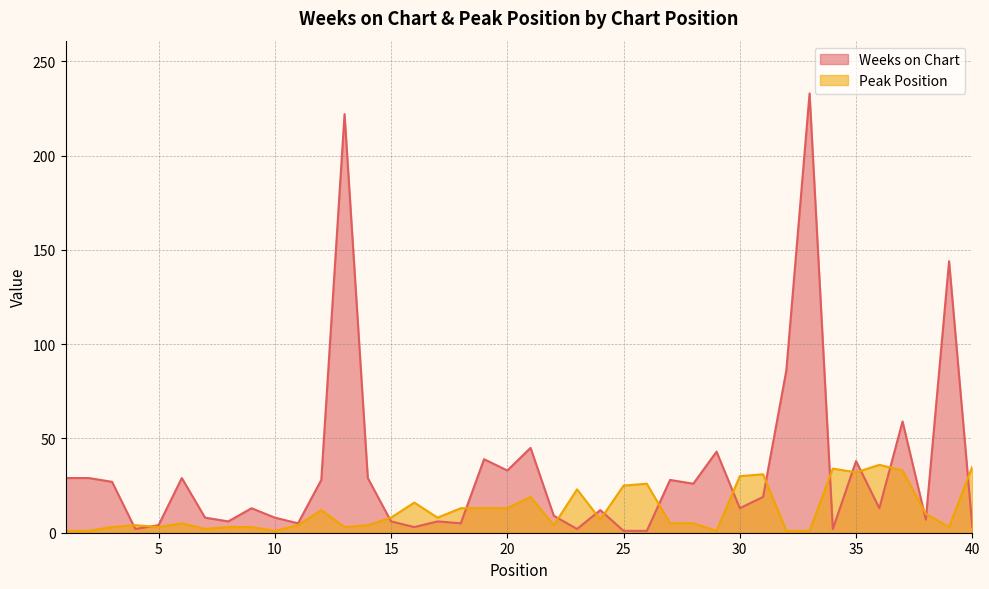

The Weeks on Chart series shows 3 at 40. True or false?

True